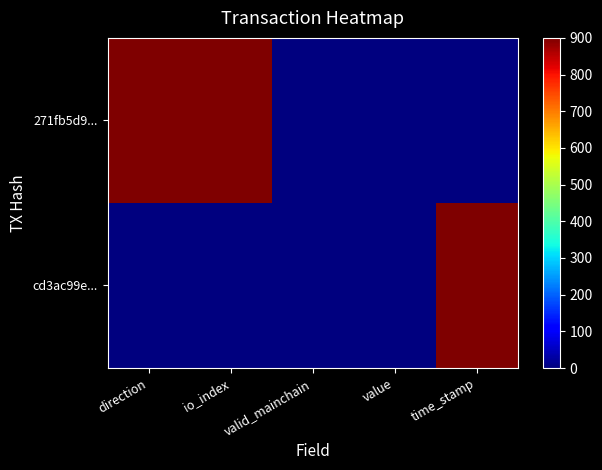

List the series in order of their overall mean, lowest first.

cd3ac99e..., 271fb5d9...